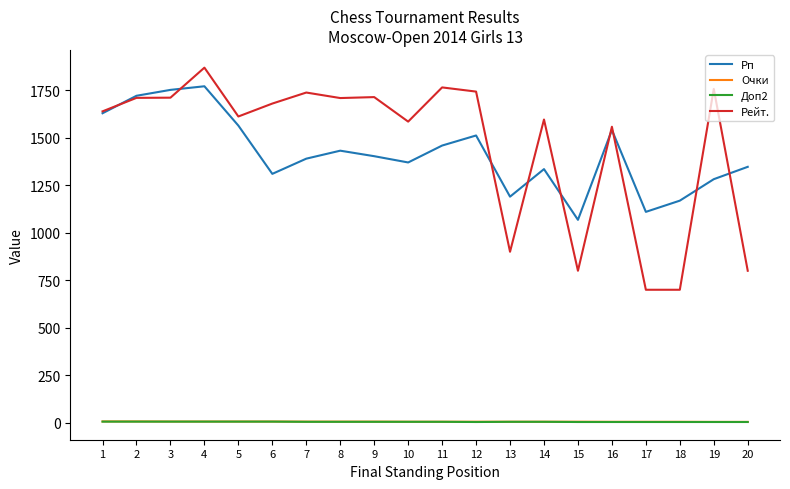

At which category is the sum across all series the highest?

4